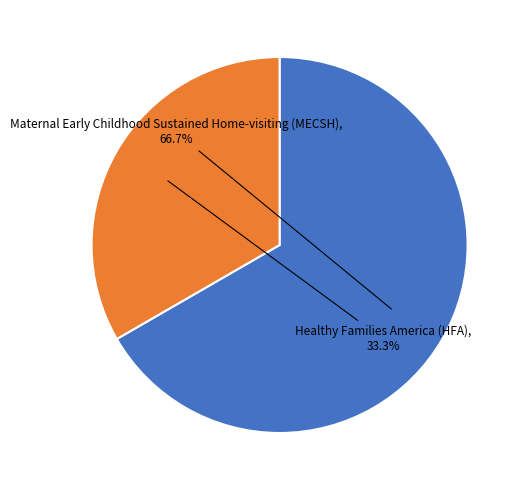

Does any single category account for the majority?

Yes